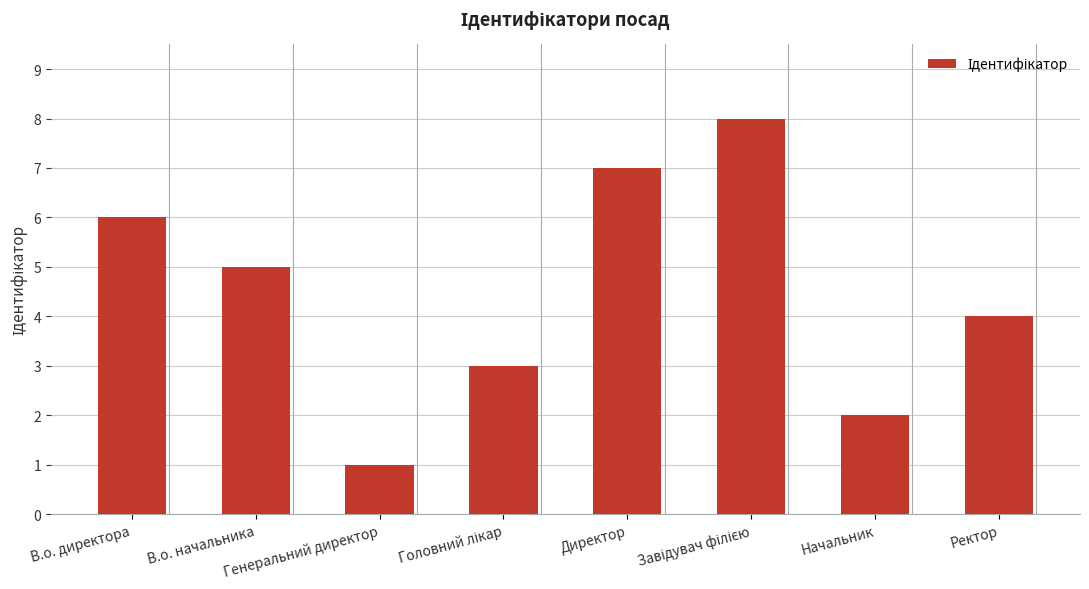

What is the maximum value shown in the chart?

8